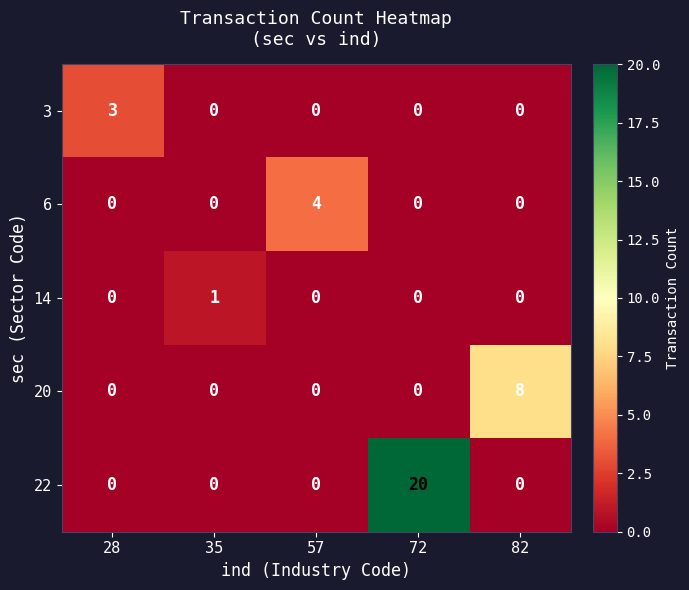

List the series in order of their peak value, lowest first.

14, 3, 6, 20, 22